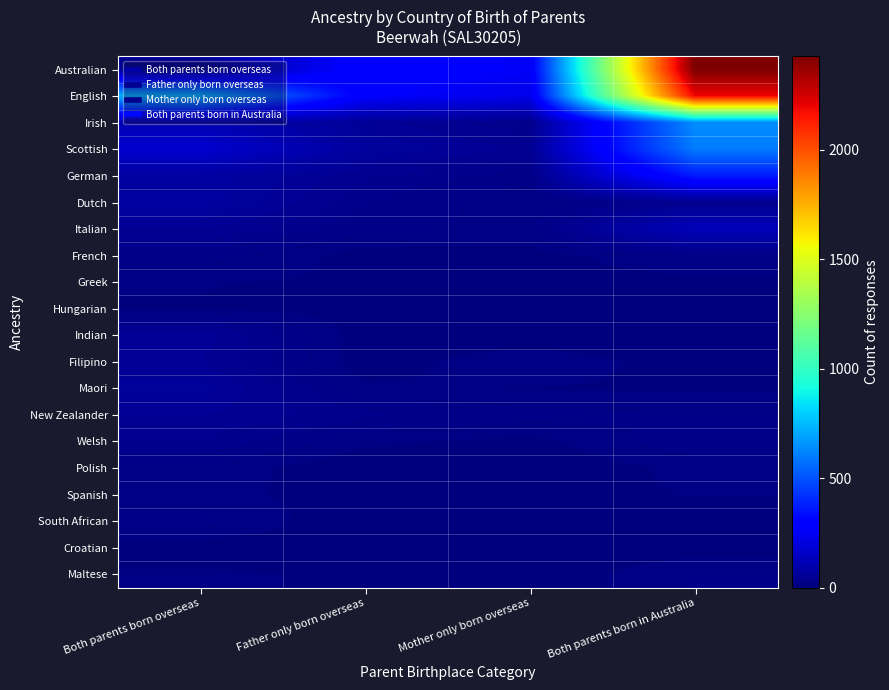

At which category is the sum across all series the highest?

Both parents born in Australia